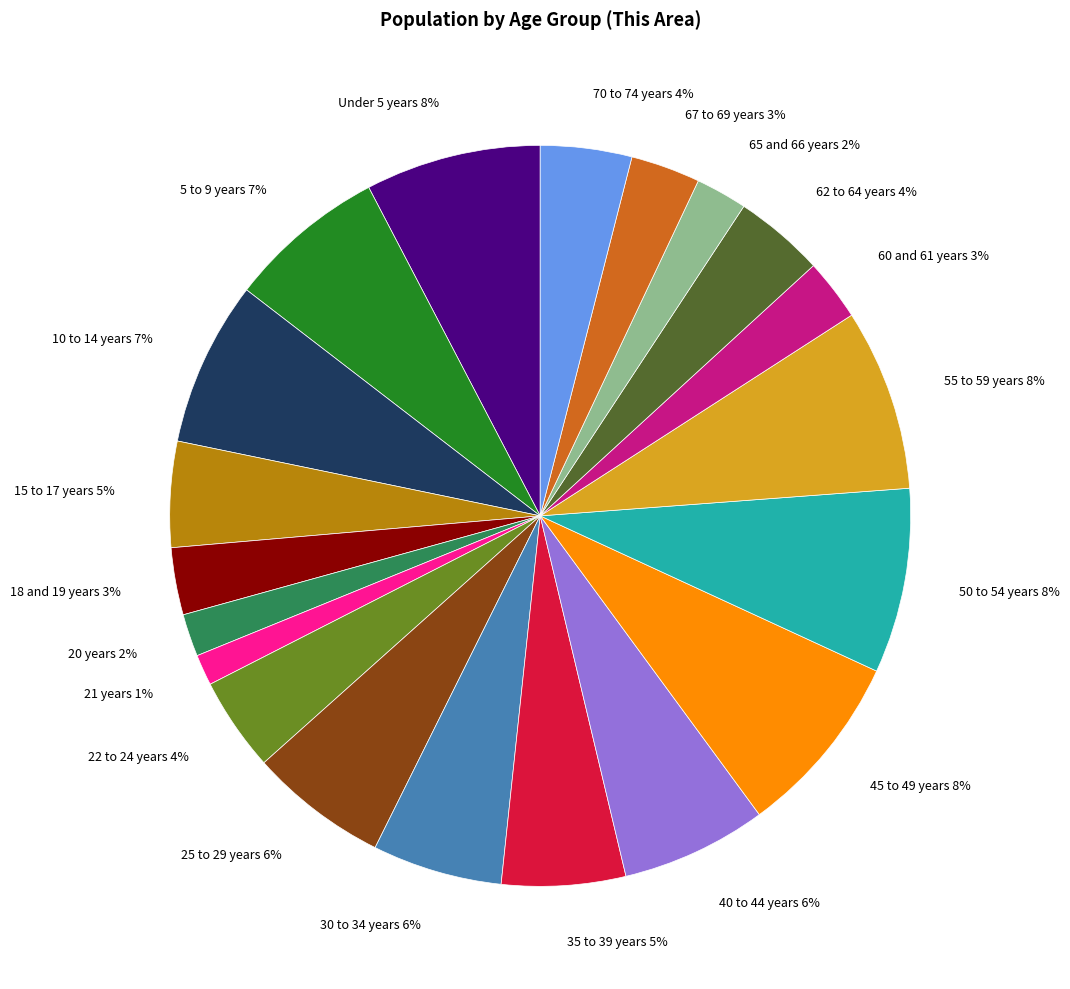

What is the smallest slice in the pie chart?

21 years